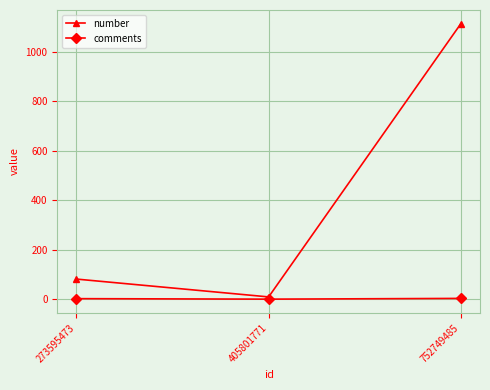

Where is number nearest to the value 560?

273595473